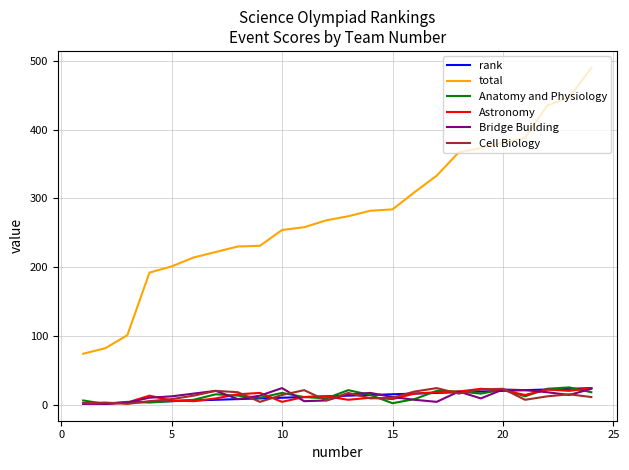

Does the chart have visible grid lines?

Yes